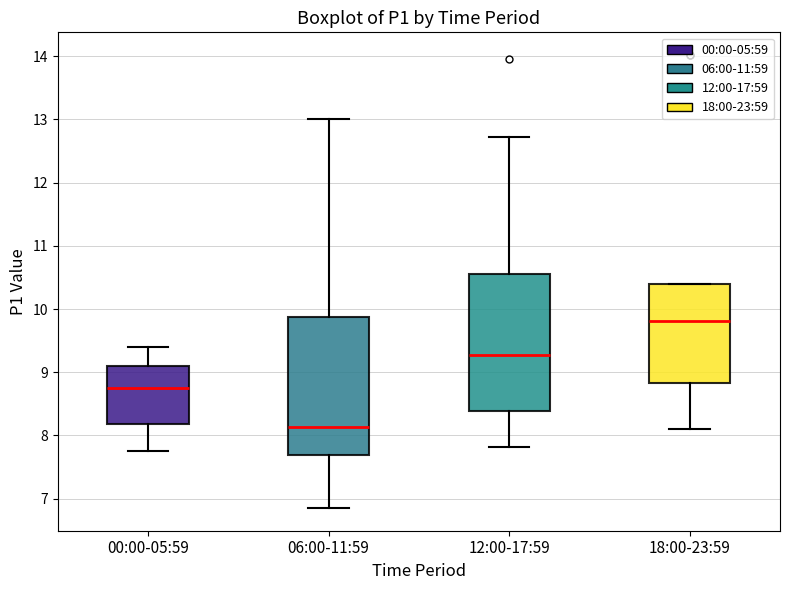

Reading left to right, read every box against the y-axis: the position of its median line, the range the box covers, and the ends of its whiskers. The values are not printed on the chart, so give them approximately, as read against the axis.

00:00-05:59: median 8.8, box 8.2 to 9.1, whiskers 7.8 to 9.4
06:00-11:59: median 8.1, box 7.7 to 9.9, whiskers 6.9 to 13.0
12:00-17:59: median 9.3, box 8.4 to 10.6, whiskers 7.8 to 12.7
18:00-23:59: median 9.8, box 8.8 to 10.4, whiskers 8.1 to 10.4